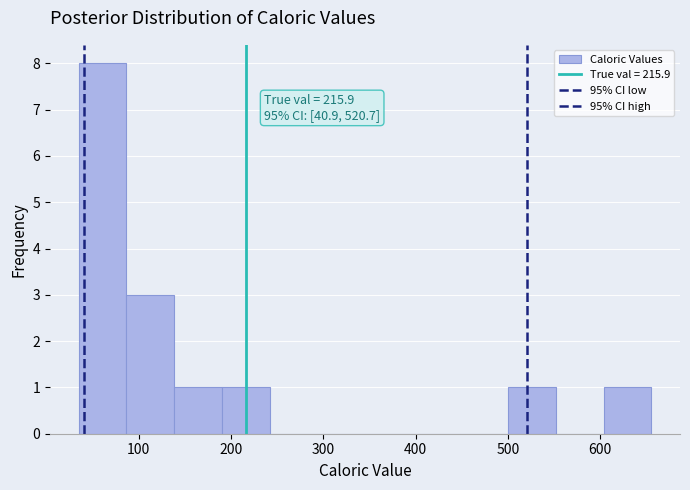

Which range on the x-axis has the tallest bar?

40 to 90